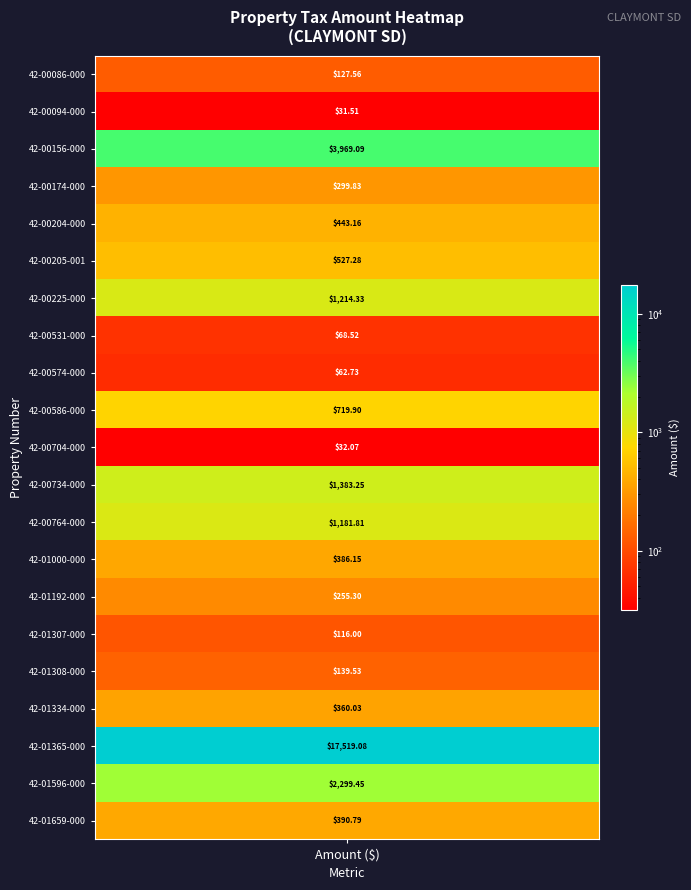

Rank the categories by value from highest to lowest.

42-01365-000, 42-00156-000, 42-01596-000, 42-00734-000, 42-00225-000, 42-00764-000, 42-00586-000, 42-00205-001, 42-00204-000, 42-01659-000, 42-01000-000, 42-01334-000, 42-00174-000, 42-01192-000, 42-01308-000, 42-00086-000, 42-01307-000, 42-00531-000, 42-00574-000, 42-00704-000, 42-00094-000